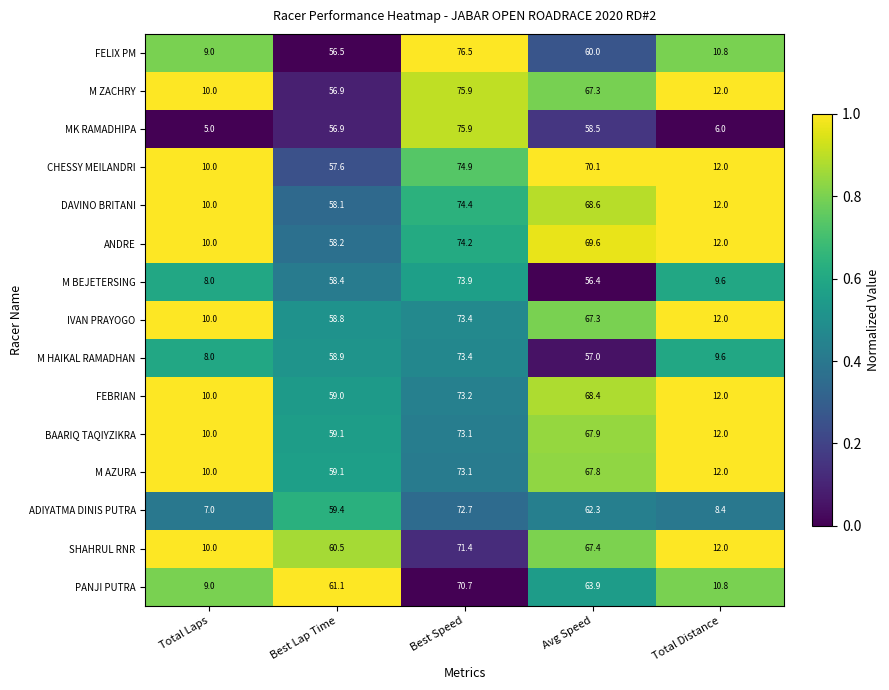

What is the smallest value displayed?

5.0